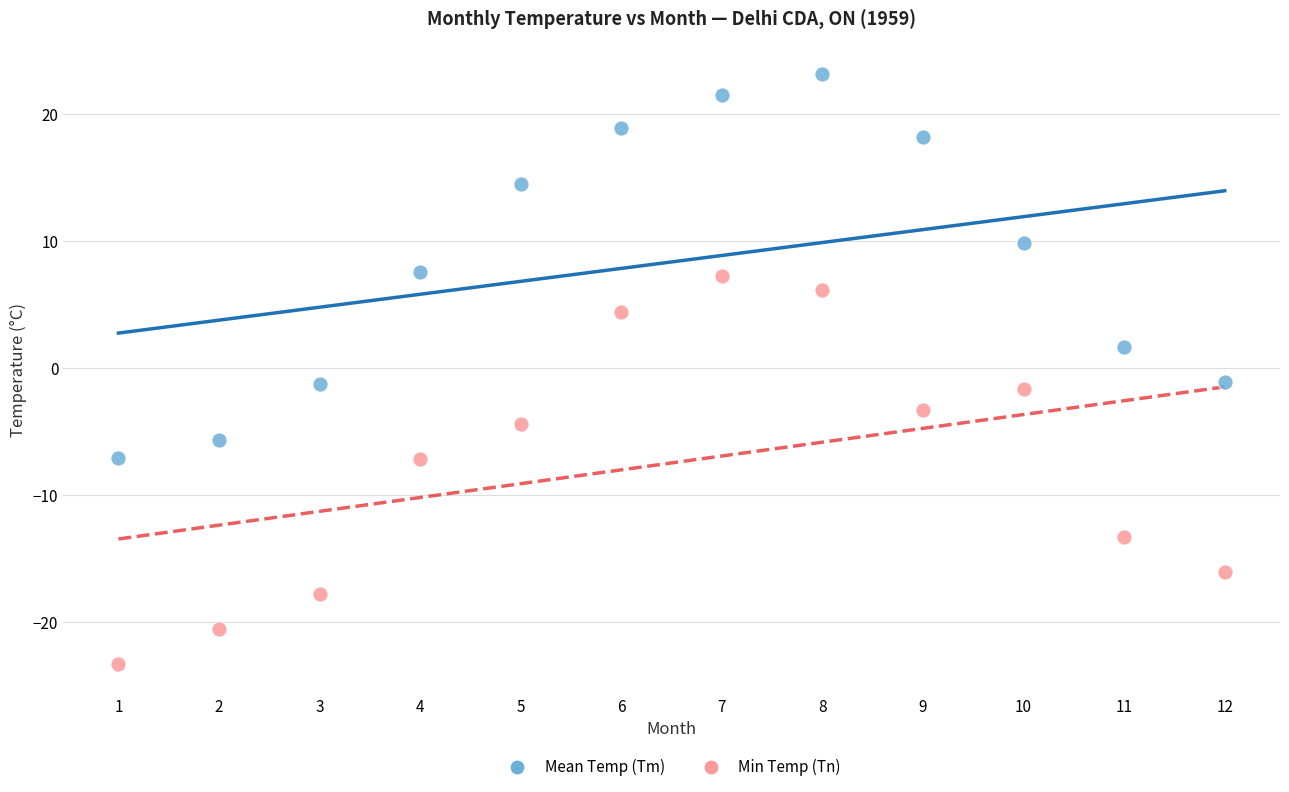

Which series contains the lowest Y value?

Min Temp (Tn)